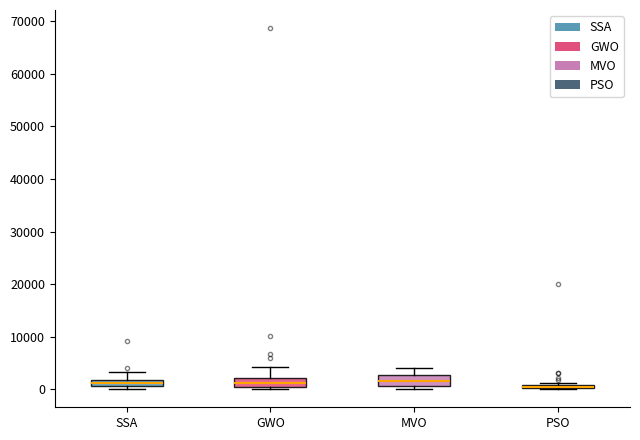

Where is the upper edge of the box for SSA on the y-axis? The values are not printed on the chart, so give them approximately, as read against the axis.

2000